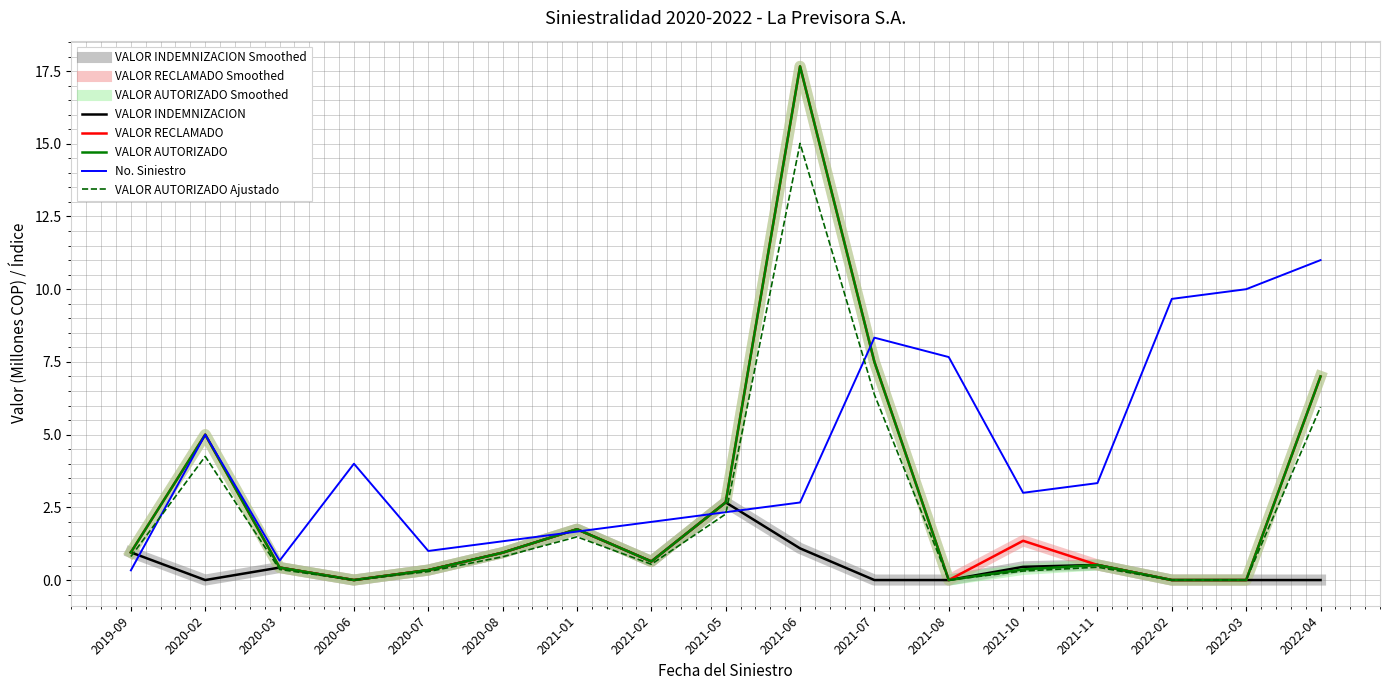

What is the maximum value shown in the chart?

17.7